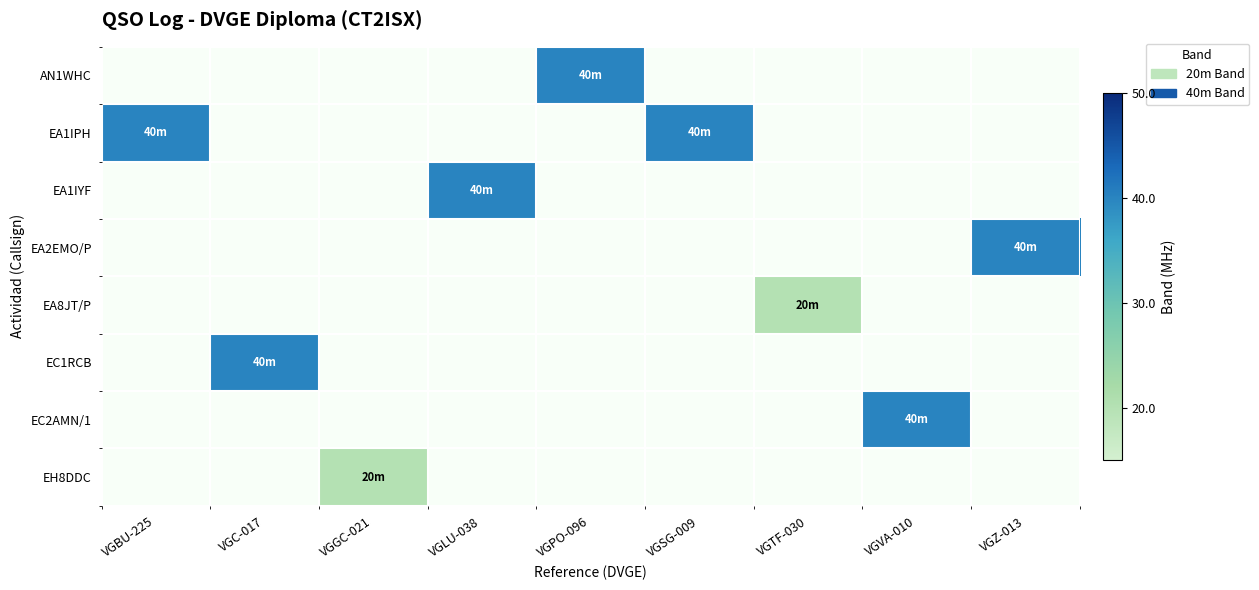

What is the minimum value shown in the chart?

20.0